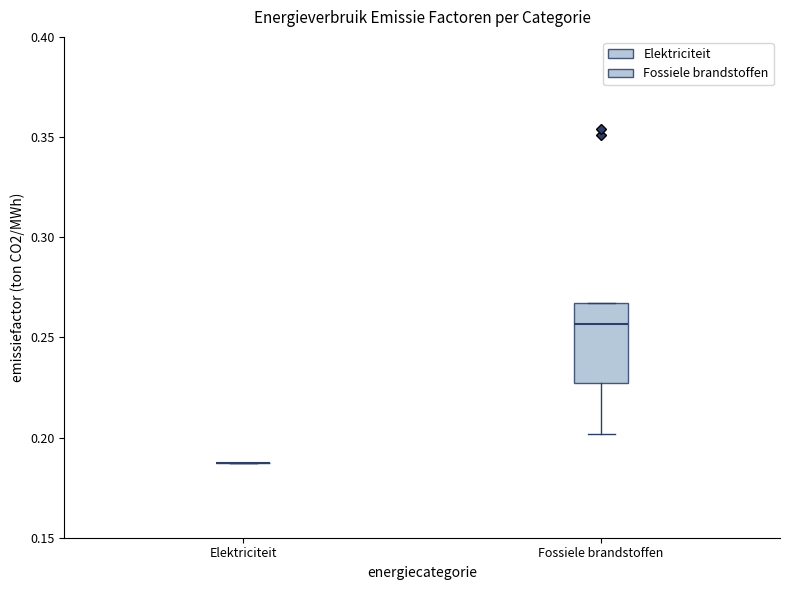

Which box is the tallest, from its lower edge to its upper edge?

Fossiele brandstoffen